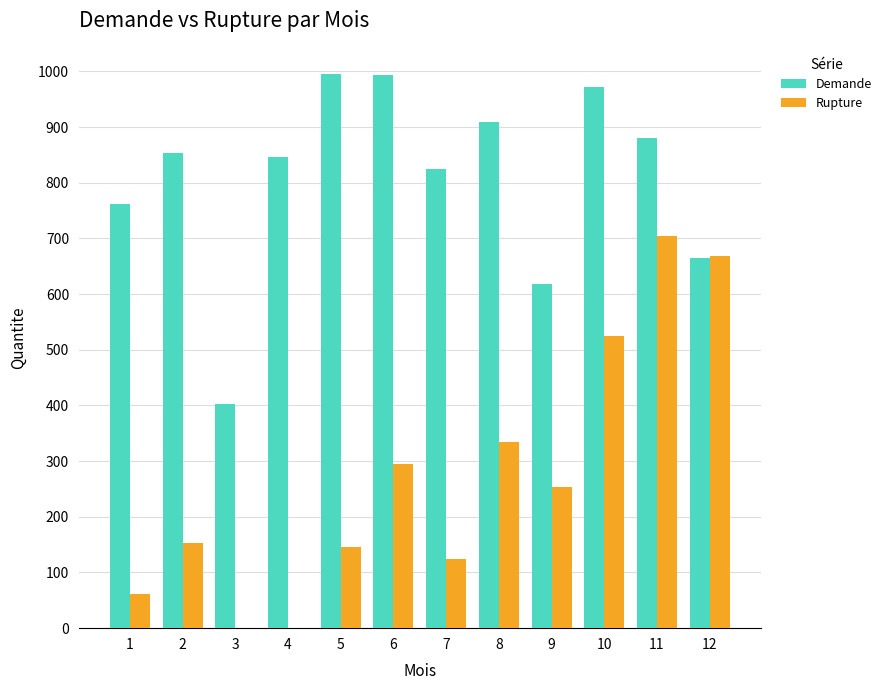

What is the highest value of the Demande series?

995